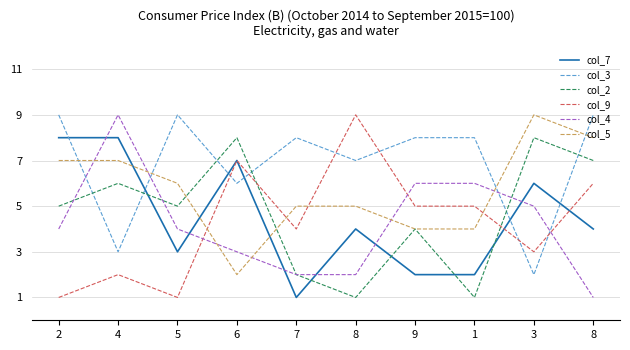

True or false: col_4 has a value of 6 at 2.

False